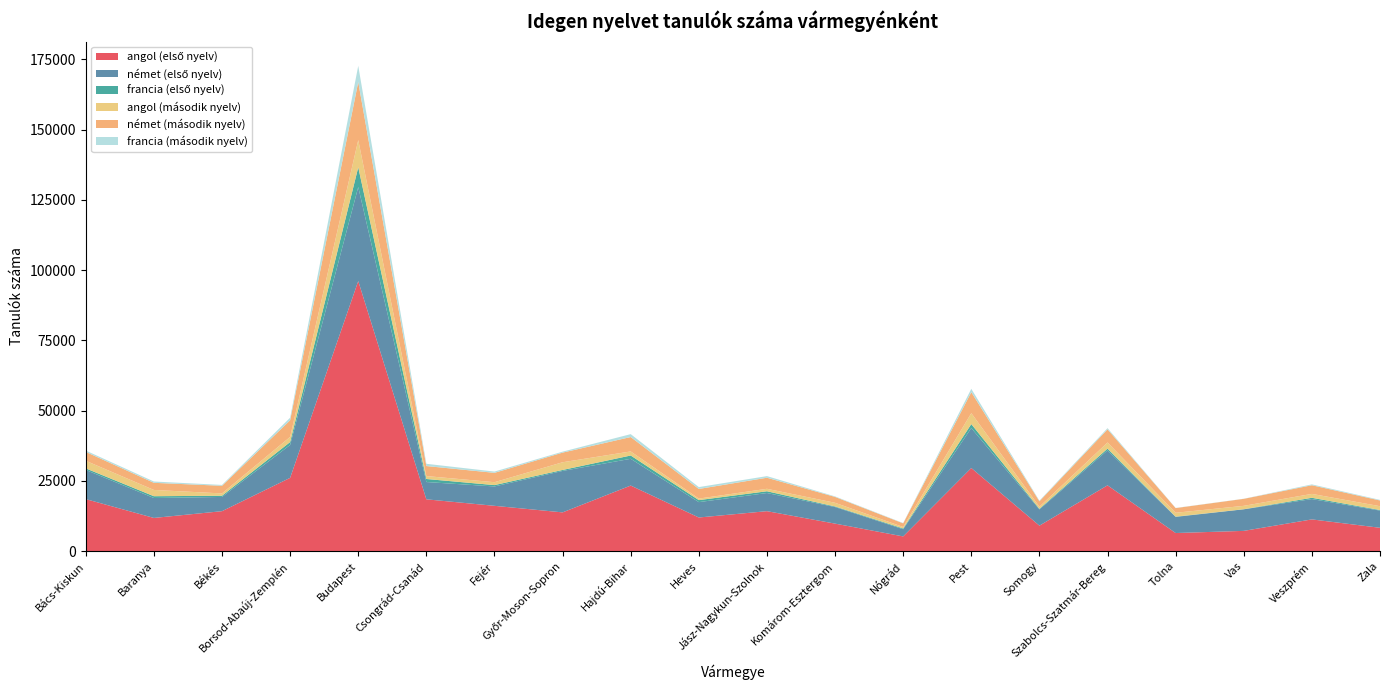

Reading right to left, list all the values displayed in this chart.

angol (első nyelv): Zala=8345	Veszprém=11330	Vas=7247	Tolna=6481	Szabolcs-Szatmár-Bereg=23449	Somogy=9105	Pest=29611	Nógrád=5276	Komárom-Esztergom=9830	Jász-Nagykun-Szolnok=14260	Heves=12007	Hajdú-Bihar=23369	Győr-Moson-Sopron=13827	Fejér=16160	Csongrád-Csanád=18475	Budapest=96129	Borsod-Abaúj-Zemplén=26117	Békés=14258	Baranya=11849	Bács-Kiskun=18547
német (első nyelv): Zala=6119	Veszprém=7230	Vas=7669	Tolna=5735	Szabolcs-Szatmár-Bereg=12441	Somogy=5770	Pest=14209	Nógrád=2560	Komárom-Esztergom=5899	Jász-Nagykun-Szolnok=6454	Heves=5468	Hajdú-Bihar=9518	Győr-Moson-Sopron=14749	Fejér=6891	Csongrád-Csanád=6153	Budapest=33450	Borsod-Abaúj-Zemplén=11699	Békés=5062	Baranya=7095	Bács-Kiskun=10384
francia (első nyelv): Zala=211	Veszprém=459	Vas=38	Tolna=89	Szabolcs-Szatmár-Bereg=621	Somogy=226	Pest=1422	Nógrád=264	Komárom-Esztergom=210	Jász-Nagykun-Szolnok=629	Heves=715	Hajdú-Bihar=1173	Győr-Moson-Sopron=343	Fejér=484	Csongrád-Csanád=1079	Budapest=7019	Borsod-Abaúj-Zemplén=1034	Békés=431	Baranya=634	Bács-Kiskun=550
angol (második nyelv): Zala=1352	Veszprém=1385	Vas=1201	Tolna=1385	Szabolcs-Szatmár-Bereg=2189	Somogy=738	Pest=3890	Nógrád=527	Komárom-Esztergom=1302	Jász-Nagykun-Szolnok=875	Heves=543	Hajdú-Bihar=1448	Győr-Moson-Sopron=2743	Fejér=1030	Csongrád-Csanád=1039	Budapest=9678	Borsod-Abaúj-Zemplén=1826	Békés=823	Baranya=2230	Bács-Kiskun=2705
német (második nyelv): Zala=2034	Veszprém=3075	Vas=2490	Tolna=1666	Szabolcs-Szatmár-Bereg=4673	Somogy=1934	Pest=7465	Nógrád=1295	Komárom-Esztergom=2087	Jász-Nagykun-Szolnok=3939	Heves=3428	Hajdú-Bihar=5127	Győr-Moson-Sopron=3428	Fejér=3330	Csongrád-Csanád=3568	Budapest=20672	Borsod-Abaúj-Zemplén=5917	Békés=2713	Baranya=2536	Bács-Kiskun=3159
francia (második nyelv): Zala=211	Veszprém=311	Vas=38	Tolna=52	Szabolcs-Szatmár-Bereg=421	Somogy=221	Pest=1181	Nógrád=113	Komárom-Esztergom=183	Jász-Nagykun-Szolnok=574	Heves=665	Hajdú-Bihar=1030	Győr-Moson-Sopron=342	Fejér=454	Csongrád-Csanád=798	Budapest=5748	Borsod-Abaúj-Zemplén=918	Békés=304	Baranya=464	Bács-Kiskun=475